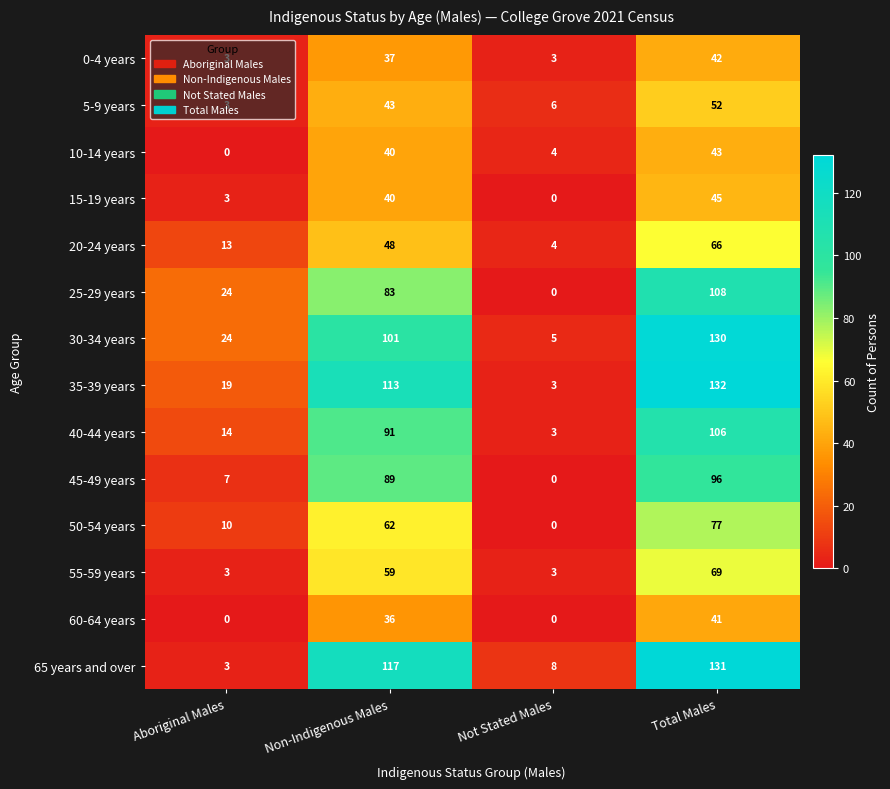

What is the difference between the maximum and minimum values in the 50-54 years series?

77